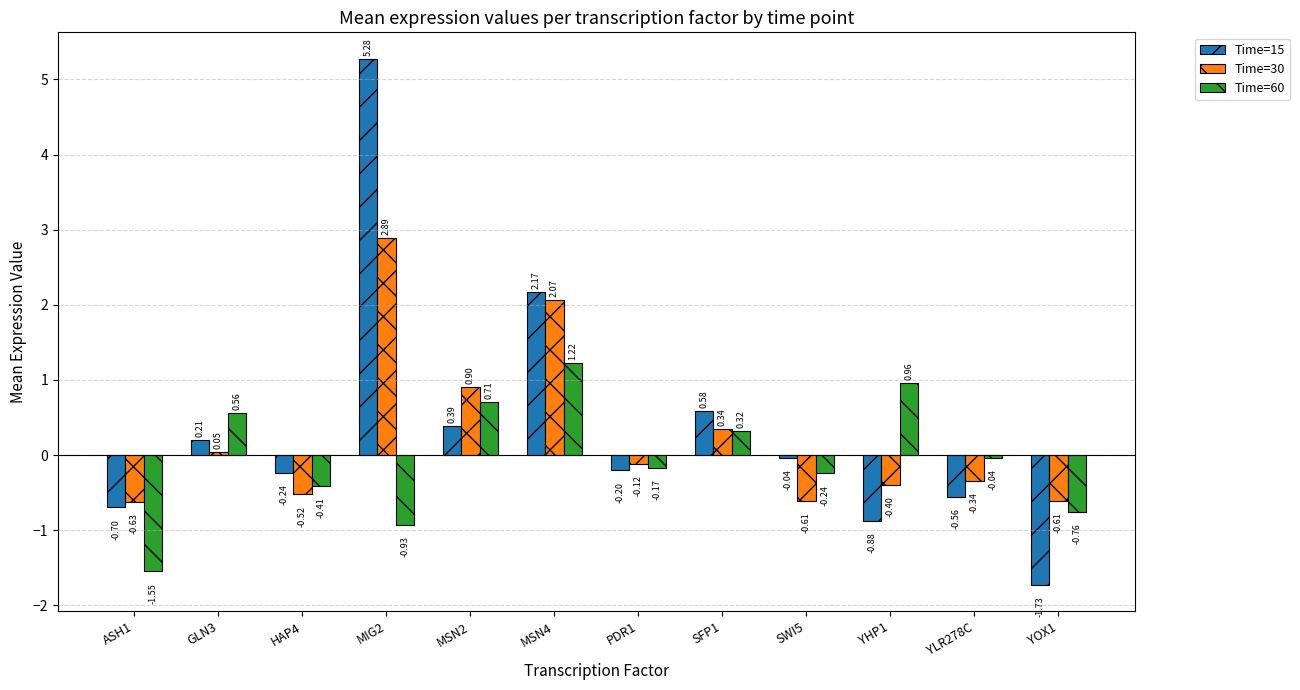

What is the sum of all Time=30 values?

3.0